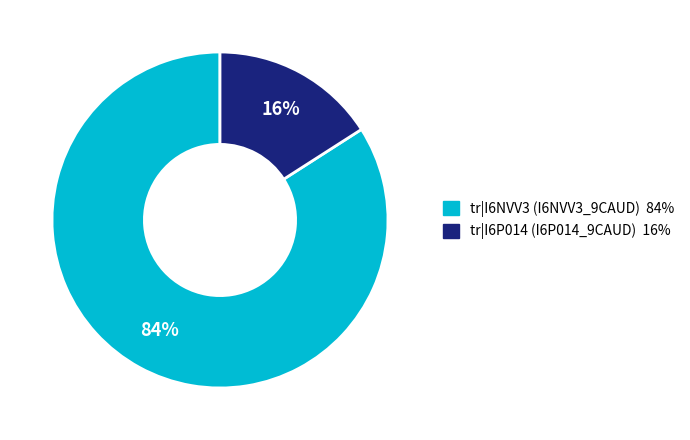

Does any single category account for the majority?

Yes